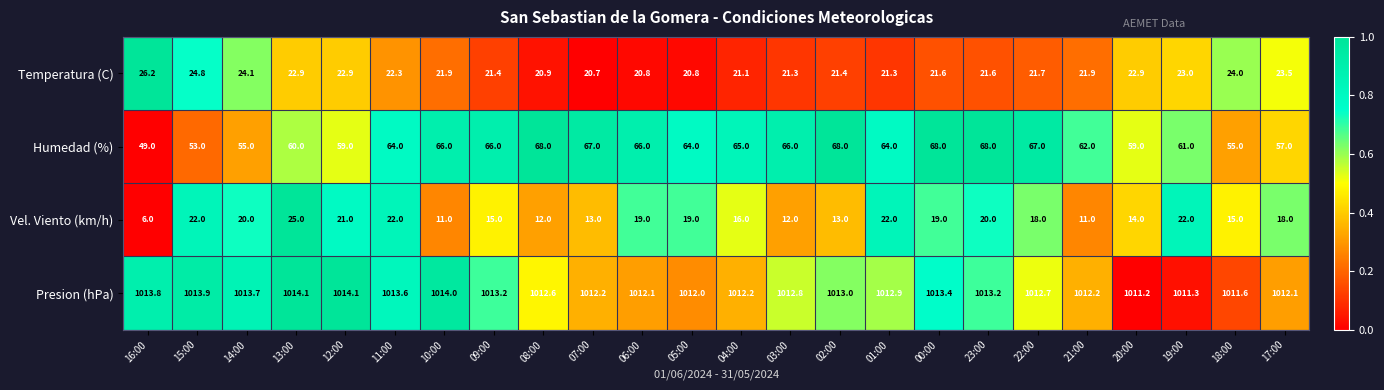

Is it true that Vel. Viento (km/h) equals 31.7 at 22:00?

False